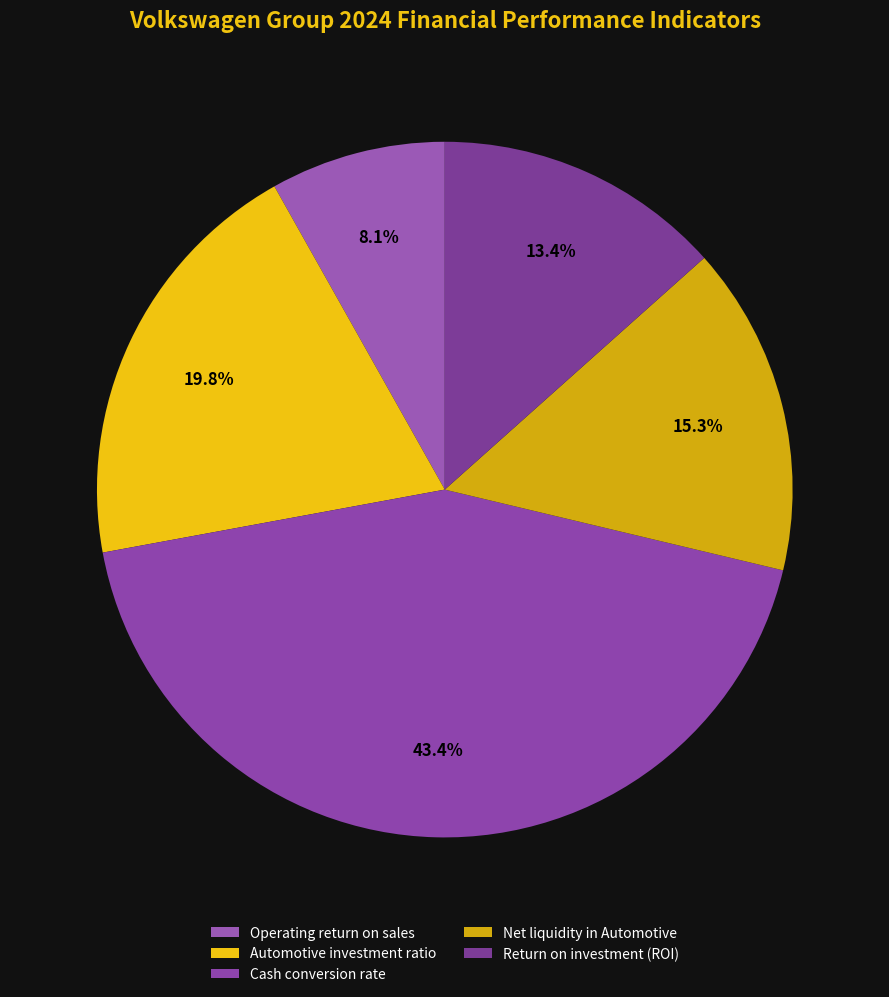

Does Operating return on sales represent more than half of the total?

No